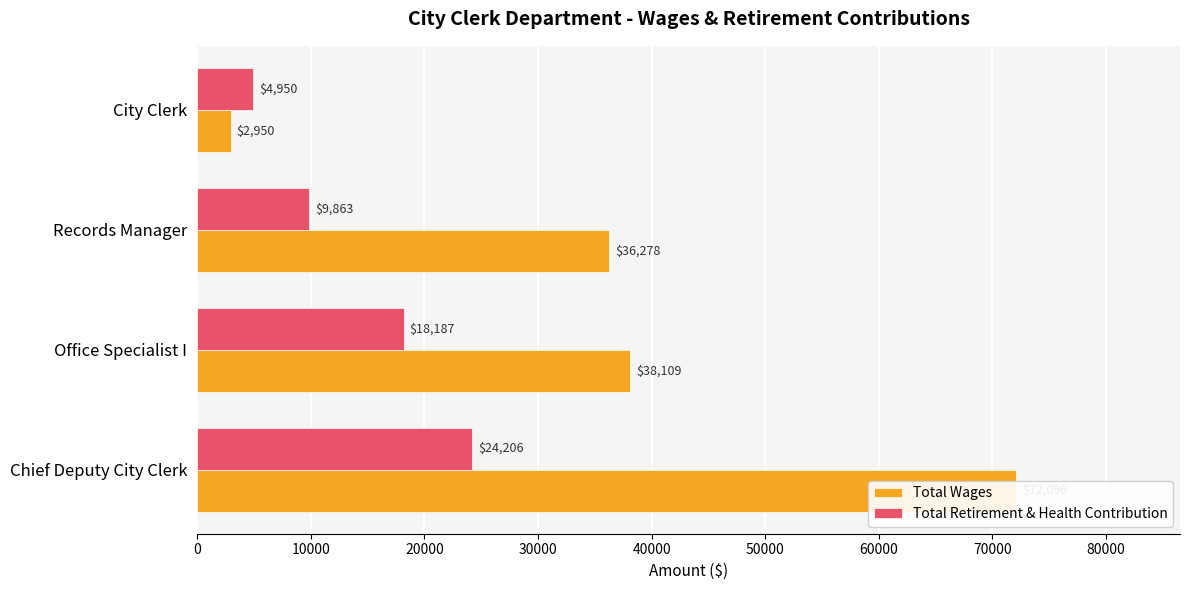

The Total Wages series shows 19836 at Office Specialist I. True or false?

False